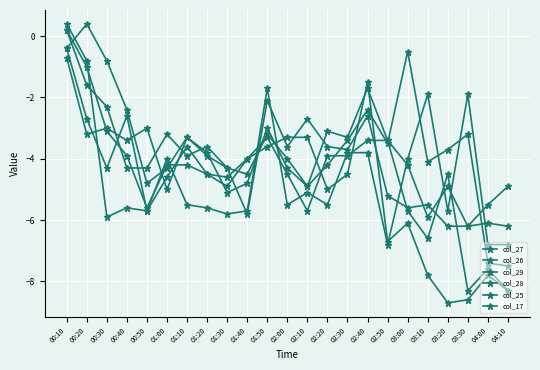

Reading left to right, transcribe all the data shown in this chart.

col_27: 00:10=-0.4	00:20=0.4	00:30=-0.8	00:40=-2.4	00:50=-4.8	01:00=-4.3	01:10=-3.3	01:20=-3.8	01:30=-5.1	01:40=-4.8	01:50=-3.0	02:00=-4.3	02:10=-4.9	02:20=-4.2	02:30=-3.4	02:40=-2.4	02:50=-3.5	03:00=-0.5	03:10=-4.1	03:20=-3.7	03:30=-3.2	04:00=-7.4	04:10=-7.5
col_26: 00:10=0.2	00:20=-1.6	00:30=-2.3	00:40=-4.3	00:50=-4.3	01:00=-3.2	01:10=-3.9	01:20=-3.6	01:30=-4.3	01:40=-4.5	01:50=-3.2	02:00=-4.0	02:10=-4.9	02:20=-3.1	02:30=-3.3	02:40=-1.7	02:50=-3.4	03:00=-4.2	03:10=-5.9	03:20=-4.9	03:30=-6.2	04:00=-6.1	04:10=-6.2
col_29: 00:10=-0.4	00:20=-2.7	00:30=-4.3	00:40=-2.6	00:50=-5.7	01:00=-4.6	01:10=-3.6	01:20=-4.5	01:30=-4.6	01:40=-4.0	01:50=-3.6	02:00=-3.3	02:10=-3.3	02:20=-5.0	02:30=-4.5	02:40=-1.5	02:50=-6.7	03:00=-6.1	03:10=-7.8	03:20=-8.7	03:30=-8.6	04:00=-7.8	04:10=-8.3
col_28: 00:10=0.2	00:20=-1.0	00:30=-3.1	00:40=-3.9	00:50=-5.6	01:00=-4.2	01:10=-4.2	01:20=-4.5	01:30=-4.9	01:40=-4.0	01:50=-3.3	02:00=-4.5	02:10=-5.7	02:20=-3.9	02:30=-3.9	02:40=-3.4	02:50=-3.4	03:00=-5.7	03:10=-6.6	03:20=-4.5	03:30=-8.3	04:00=-7.6	04:10=-8.3
col_25: 00:10=-0.7	00:20=-3.2	00:30=-3.0	00:40=-3.4	00:50=-3.0	01:00=-5.0	01:10=-3.3	01:20=-3.9	01:30=-4.3	01:40=-5.8	01:50=-2.1	02:00=-3.6	02:10=-2.7	02:20=-3.6	02:30=-3.7	02:40=-2.6	02:50=-5.2	03:00=-5.6	03:10=-5.5	03:20=-6.2	03:30=-6.2	04:00=-5.5	04:10=-4.9
col_17: 00:10=0.4	00:20=-0.8	00:30=-5.9	00:40=-5.6	00:50=-5.7	01:00=-4.0	01:10=-5.5	01:20=-5.6	01:30=-5.8	01:40=-5.7	01:50=-1.7	02:00=-5.5	02:10=-5.1	02:20=-5.5	02:30=-3.8	02:40=-3.8	02:50=-6.8	03:00=-4.0	03:10=-1.9	03:20=-5.7	03:30=-1.9	04:00=-6.8	04:10=-6.8